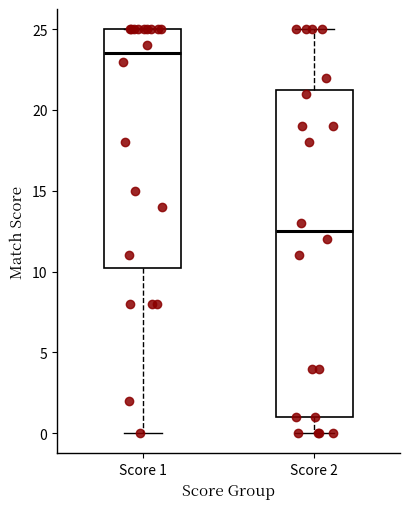

Reading left to right, transcribe this box plot: for each box, give where its median line is, the range the box spans, and where its two whiskers end, as read against the y-axis. The values are not printed on the chart, so give them approximately, as read against the axis.

Score 1: median 23.5, box 10.5 to 25.0, whiskers 0.0 to 25.0
Score 2: median 12.5, box 1.0 to 21.5, whiskers 0.0 to 25.0